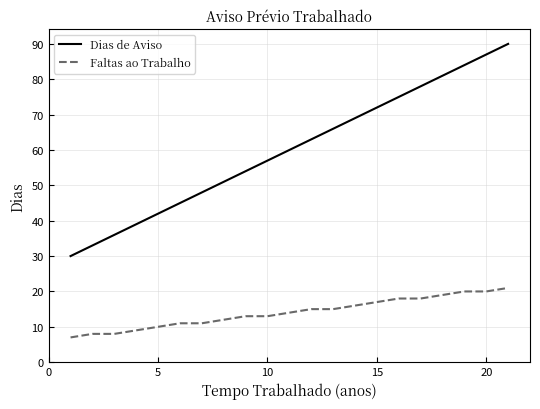

Reading left to right, transcribe all the data shown in this chart.

Dias de Aviso: 30	33	36	39	42	45	48	51	54	57	60	63	66	69	72	75	78	81	84	87	90
Faltas ao Trabalho: 7	8	8	9	10	11	11	12	13	13	14	15	15	16	17	18	18	19	20	20	21